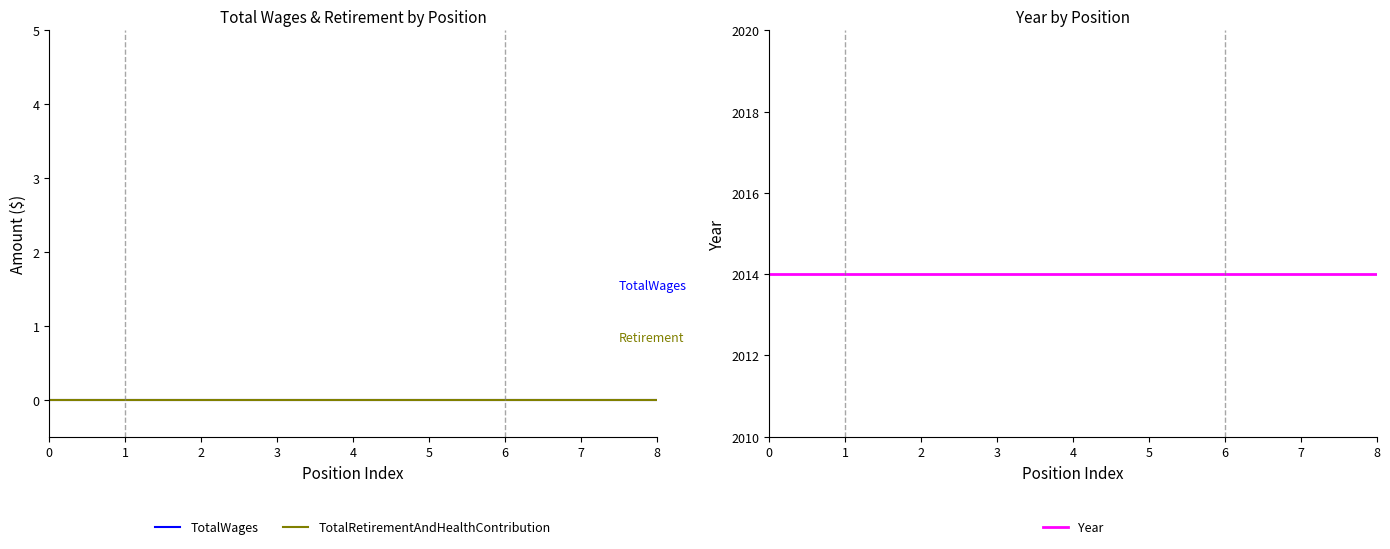

How many categories are shown in the chart?

9